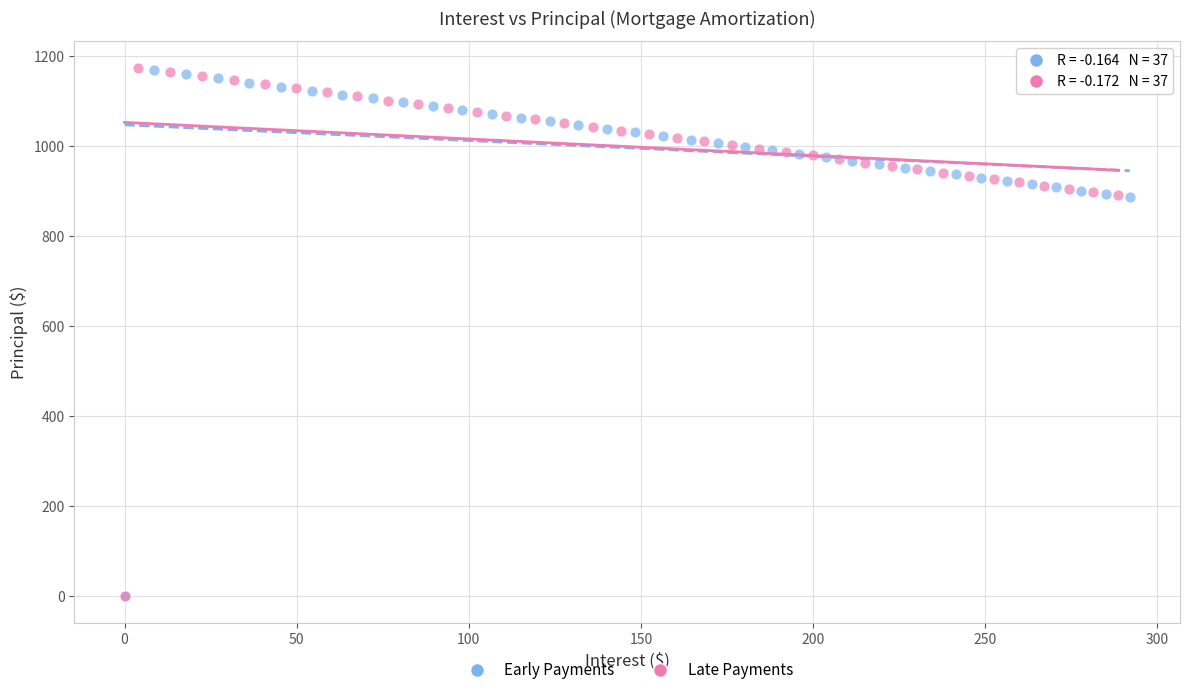

What are all the series names shown in the legend?

Early Payments, Late Payments